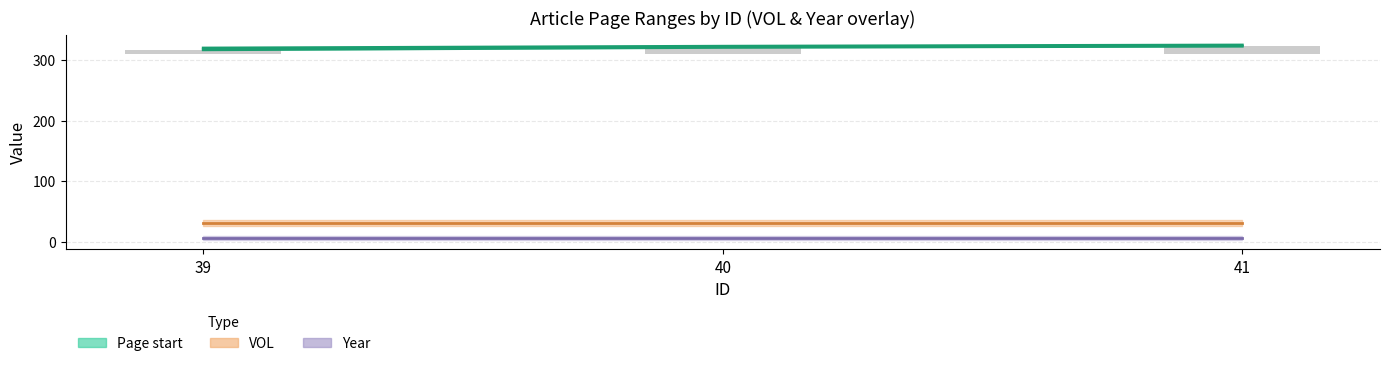

What is the maximum value shown in the chart?

325